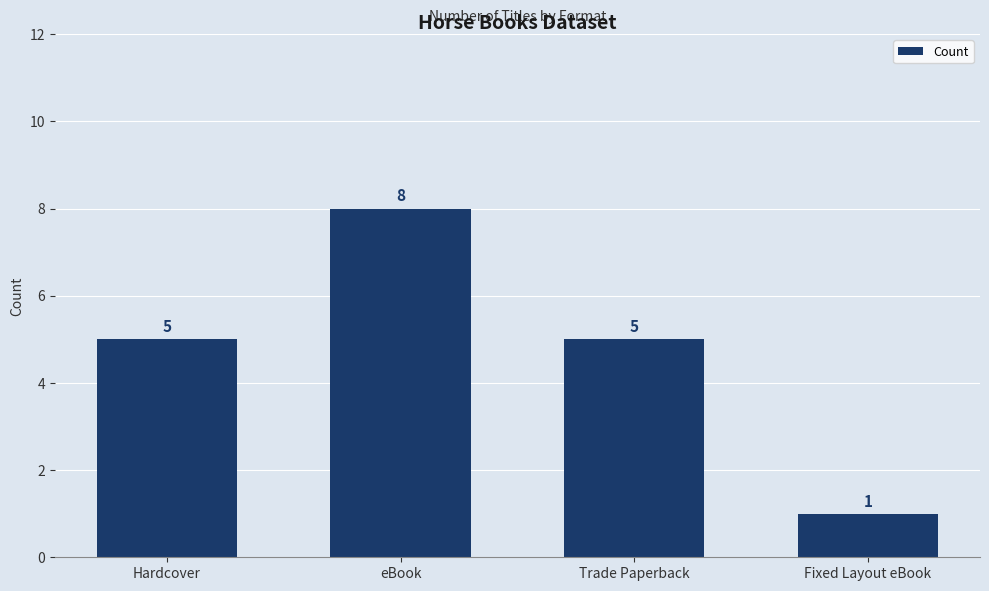

What is the label of the 2nd bar from the right?

Trade Paperback